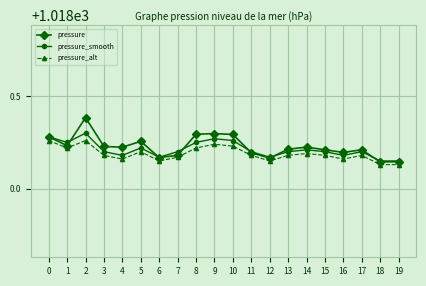

Which series has the widest spread of values?

pressure